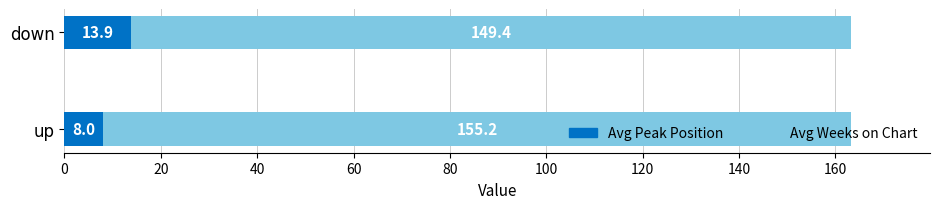

What is the maximum value for Avg Peak Position?

13.9